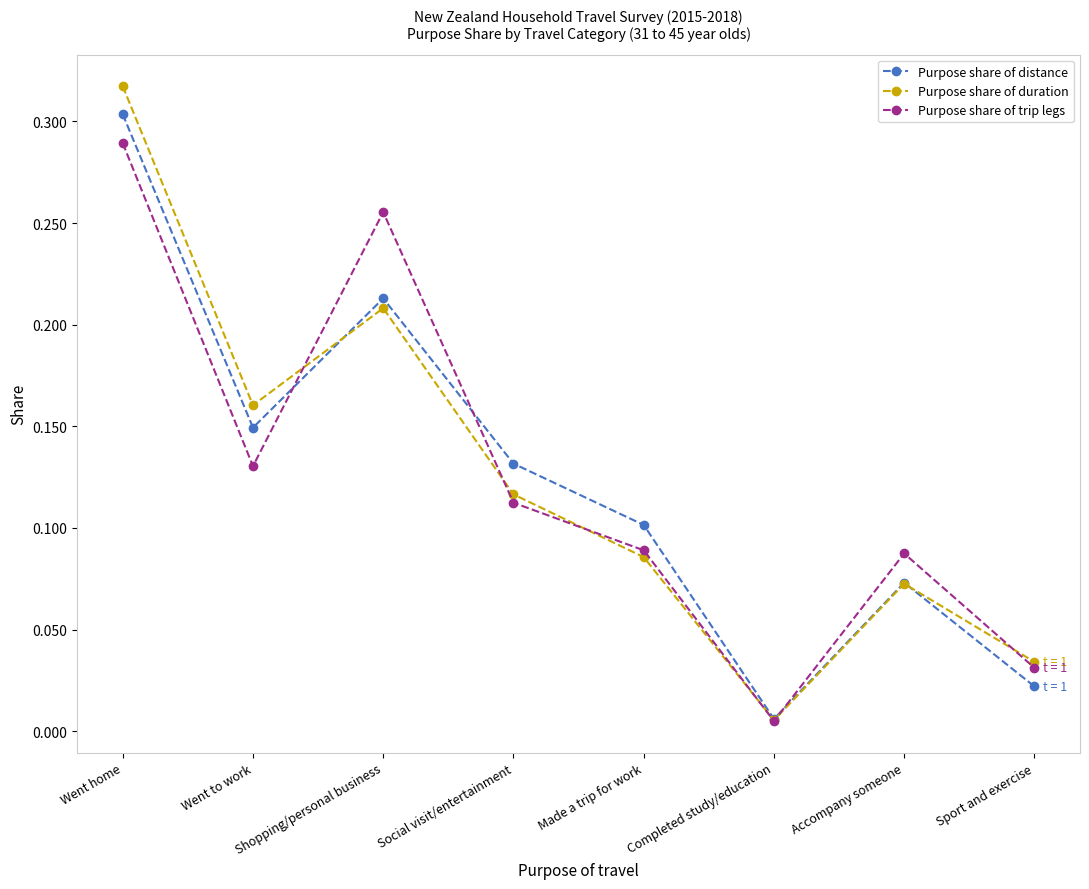

In Purpose share of duration, how many points are lower than both neighbors (excluding endpoints)?

2